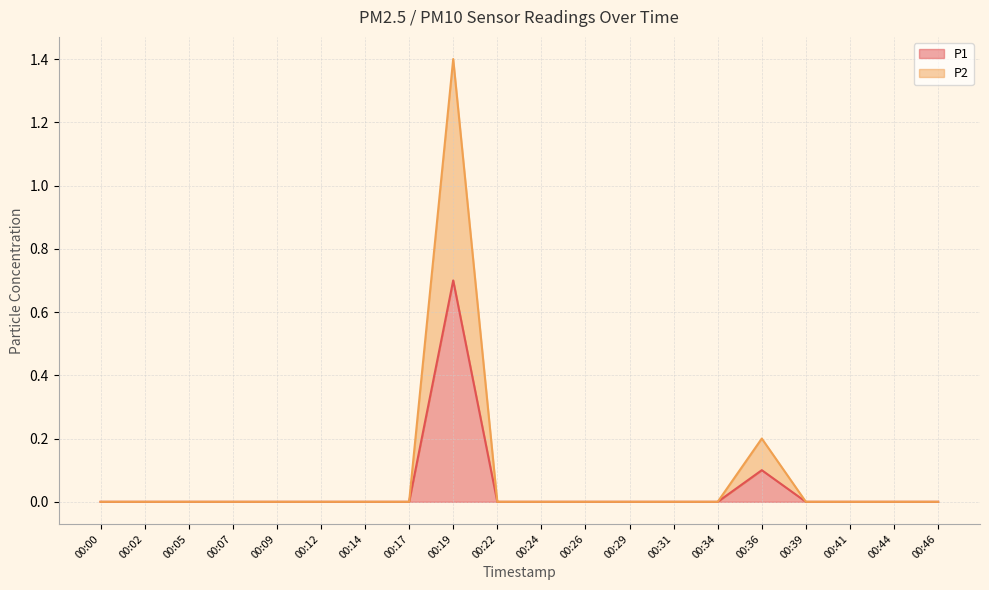

List the labels in order of P2 value, largest first.

00:19, 00:36, 00:00, 00:02, 00:05, 00:07, 00:09, 00:12, 00:14, 00:17, 00:22, 00:24, 00:26, 00:29, 00:31, 00:34, 00:39, 00:41, 00:44, 00:46